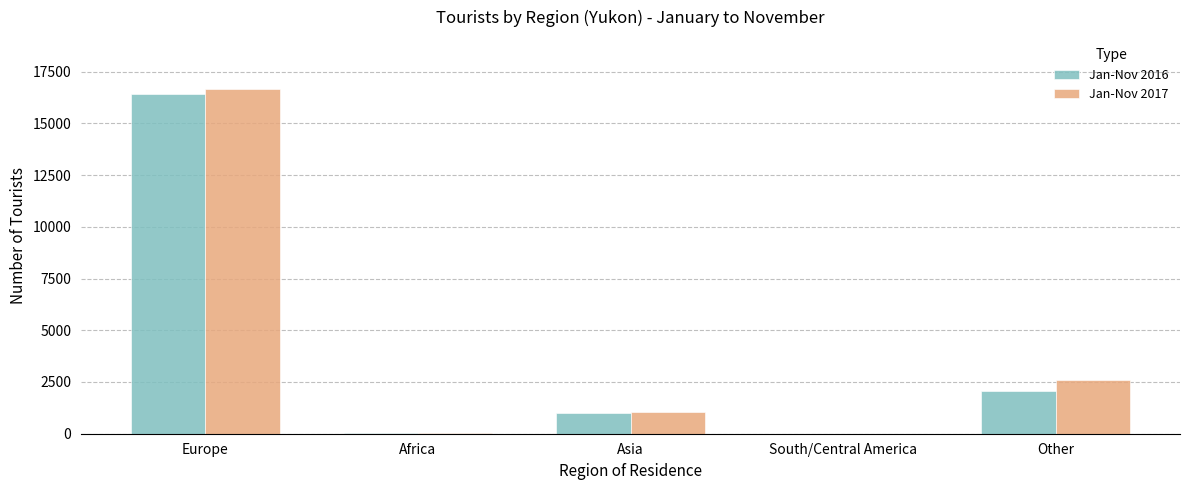

Is the value of Jan-Nov 2016 at Europe greater than the value of Jan-Nov 2017 at Other?

Yes